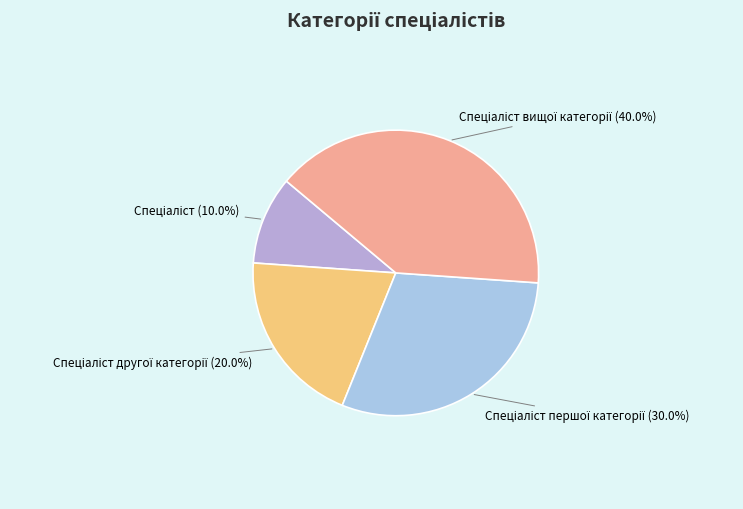

Does any single category account for the majority?

No